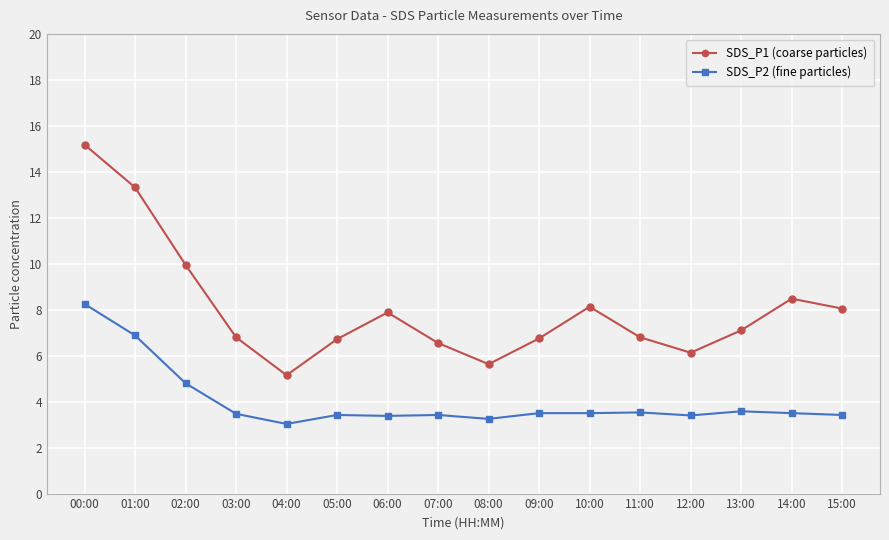

Is this an area chart (filled region under the line)?

No